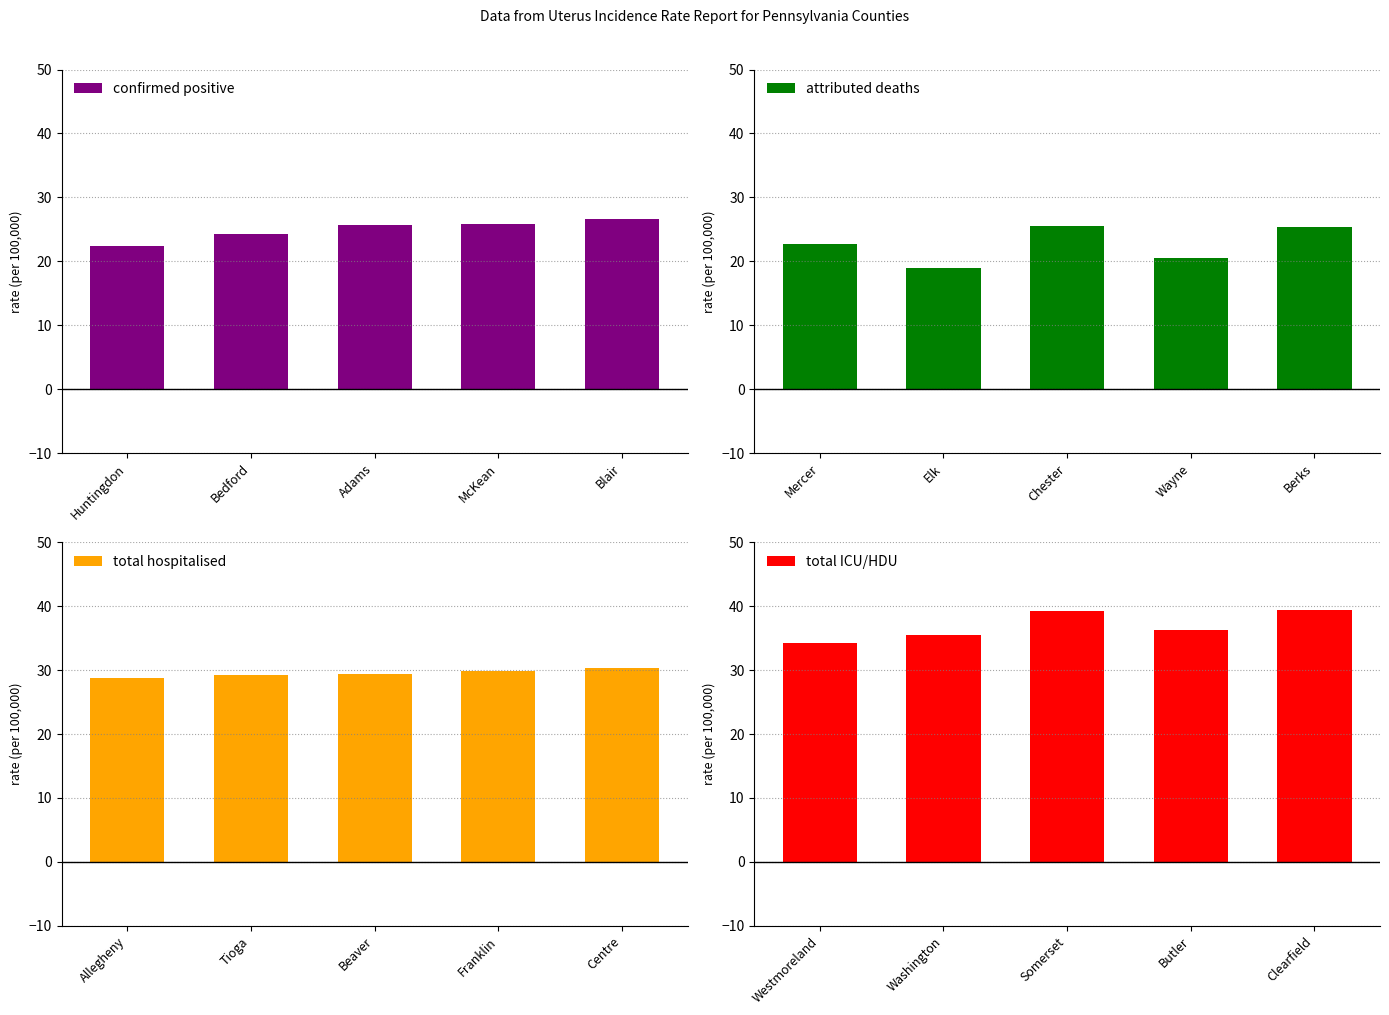

True or false: confirmed positive has a value of 47.0 at Blair.

False